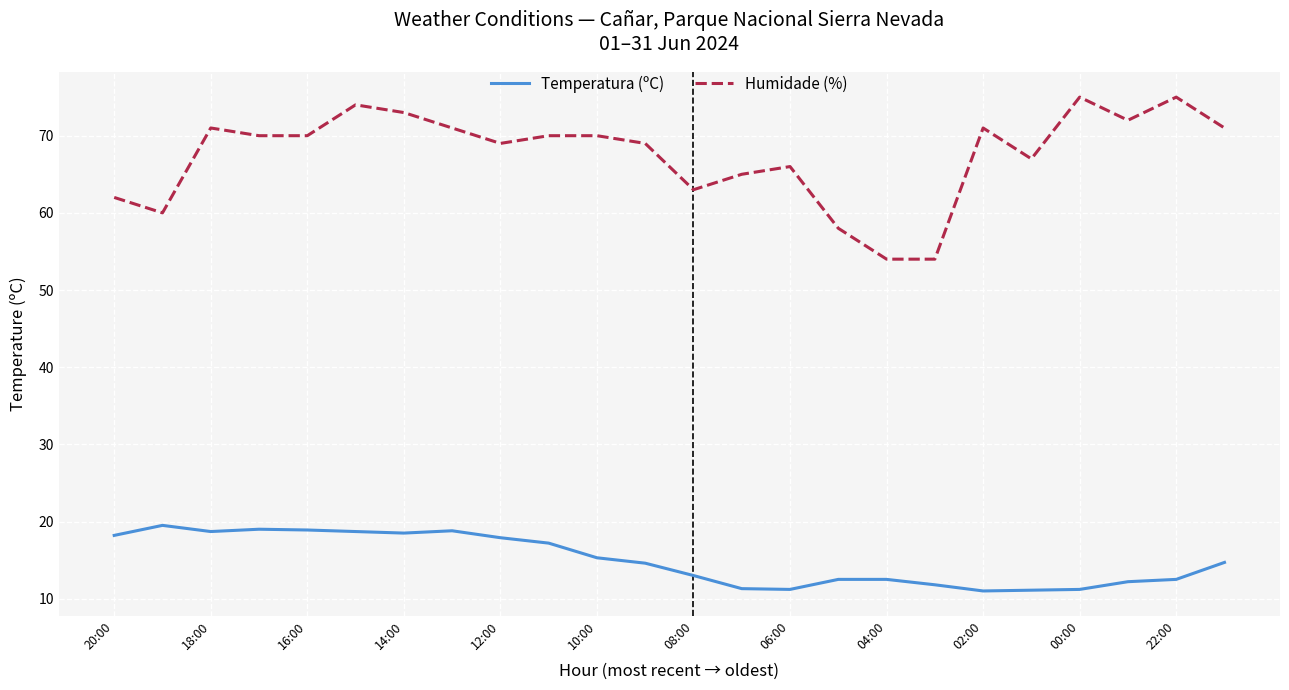

True or false: Temperatura (ºC) and Humidade (%) cross at least once.

False